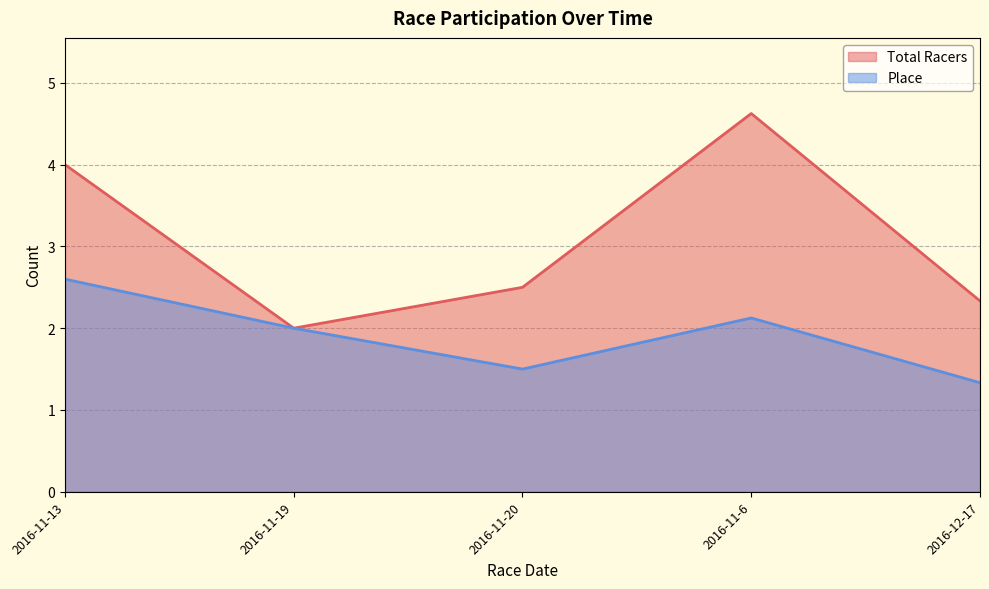

True or false: Place has more than 0 interior local peaks.

True